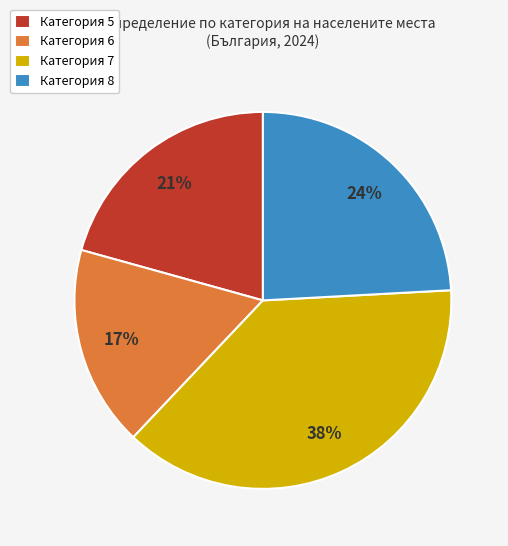

Which category has the biggest portion of the pie?

Категория 7